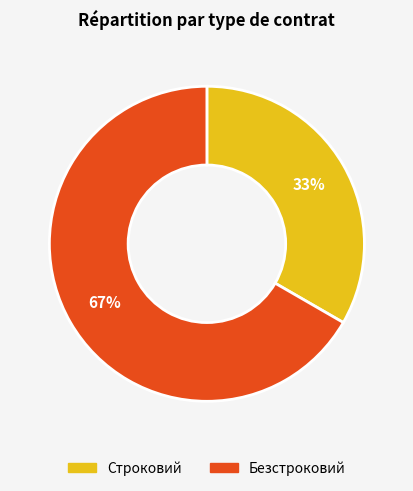

Which category has the biggest portion of the pie?

Безстроковий